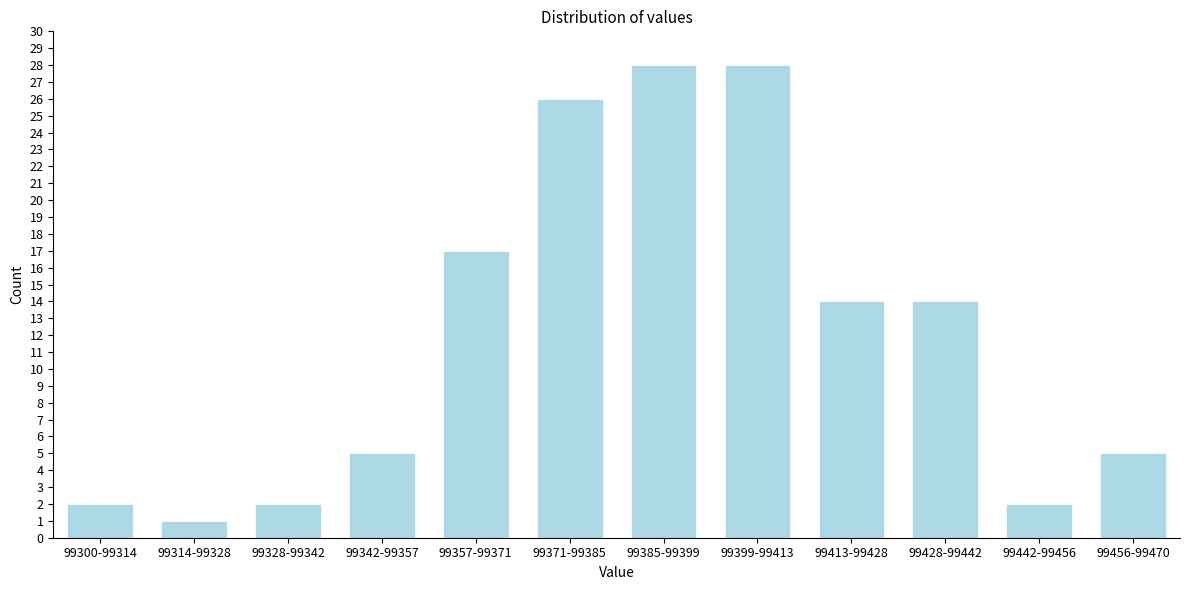

Reading right to left, extract all data points from this chart.

5	2	14	14	28	28	26	17	5	2	1	2